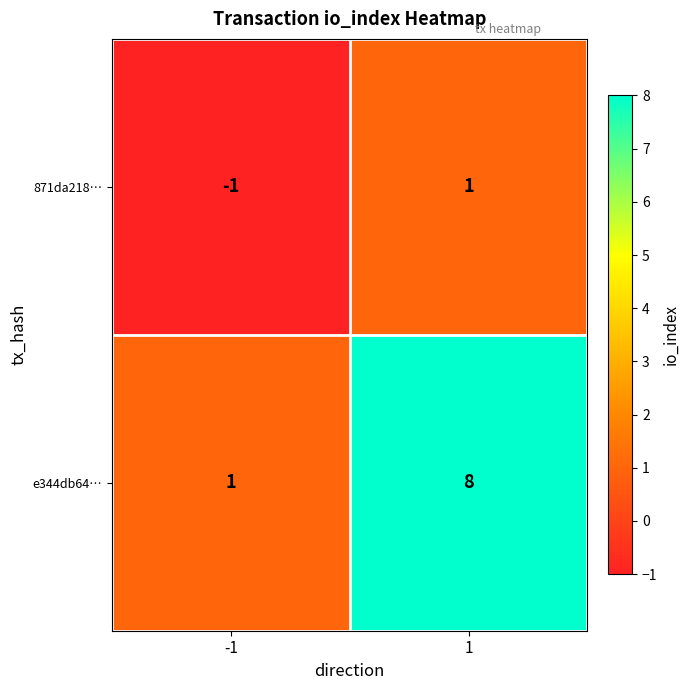

Which series has the largest range (max minus min)?

e344db64…